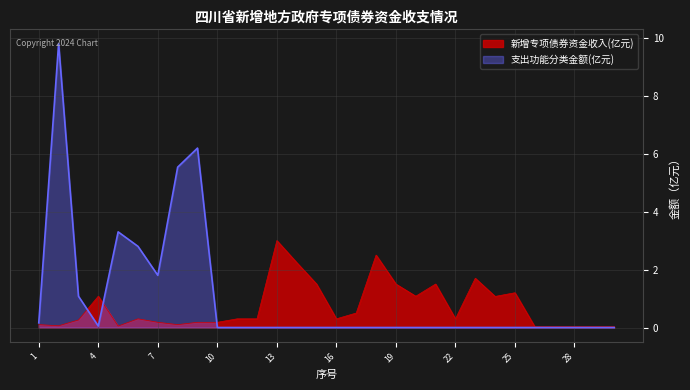

What is the difference between the maximum and minimum values in the 新增专项债券资金收入(亿元) series?

3.0